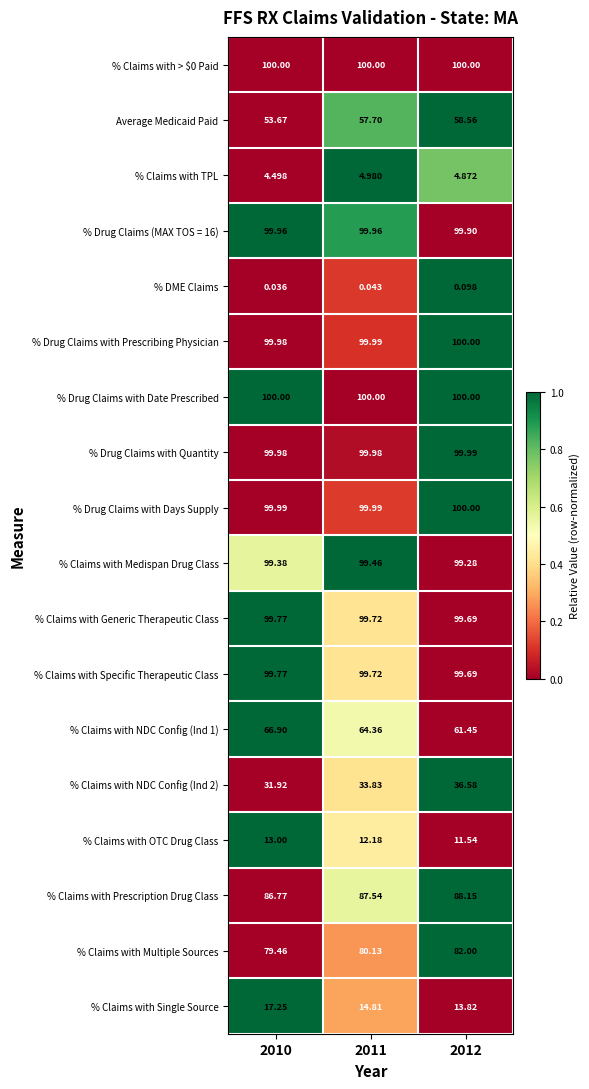

Is the value of % Claims with Multiple Sources at 2012 greater than the value of % Claims with NDC Config (Ind 2) at 2011?

Yes